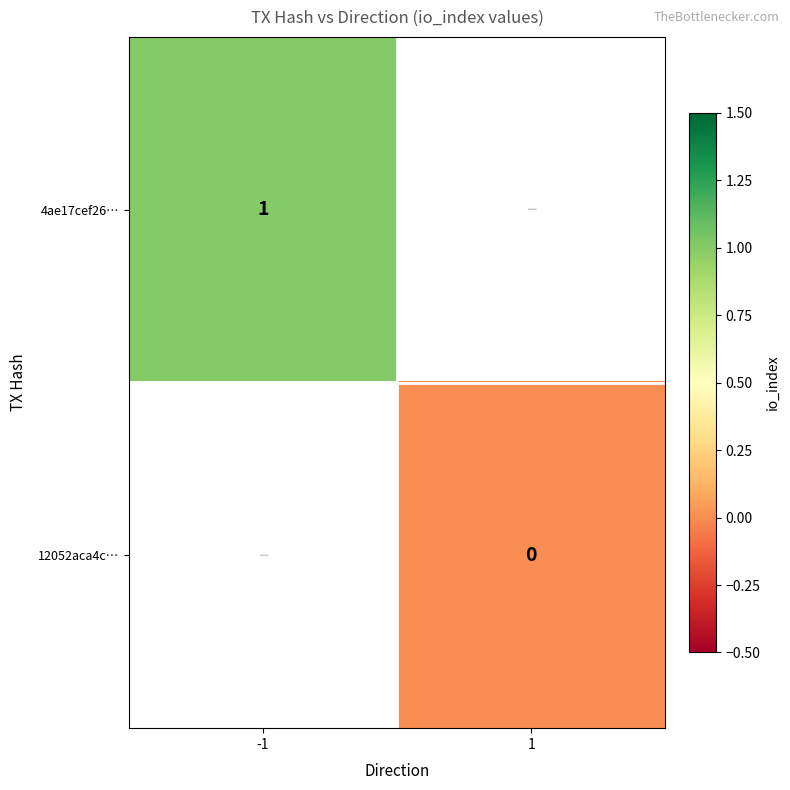

True or false: 4ae17cef26… has a value of 1 at -1.

True